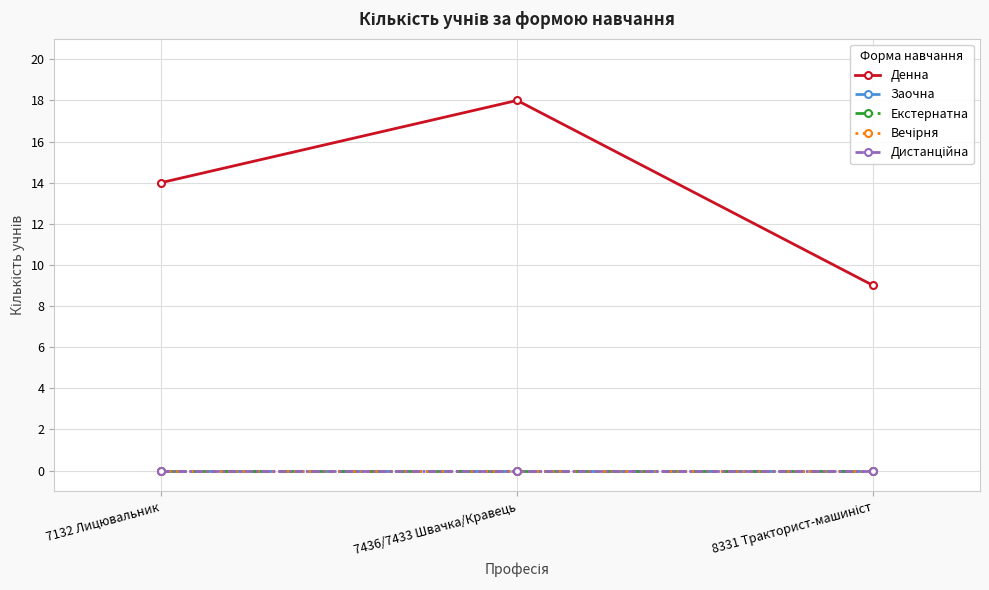

What is the maximum value shown in the chart?

18